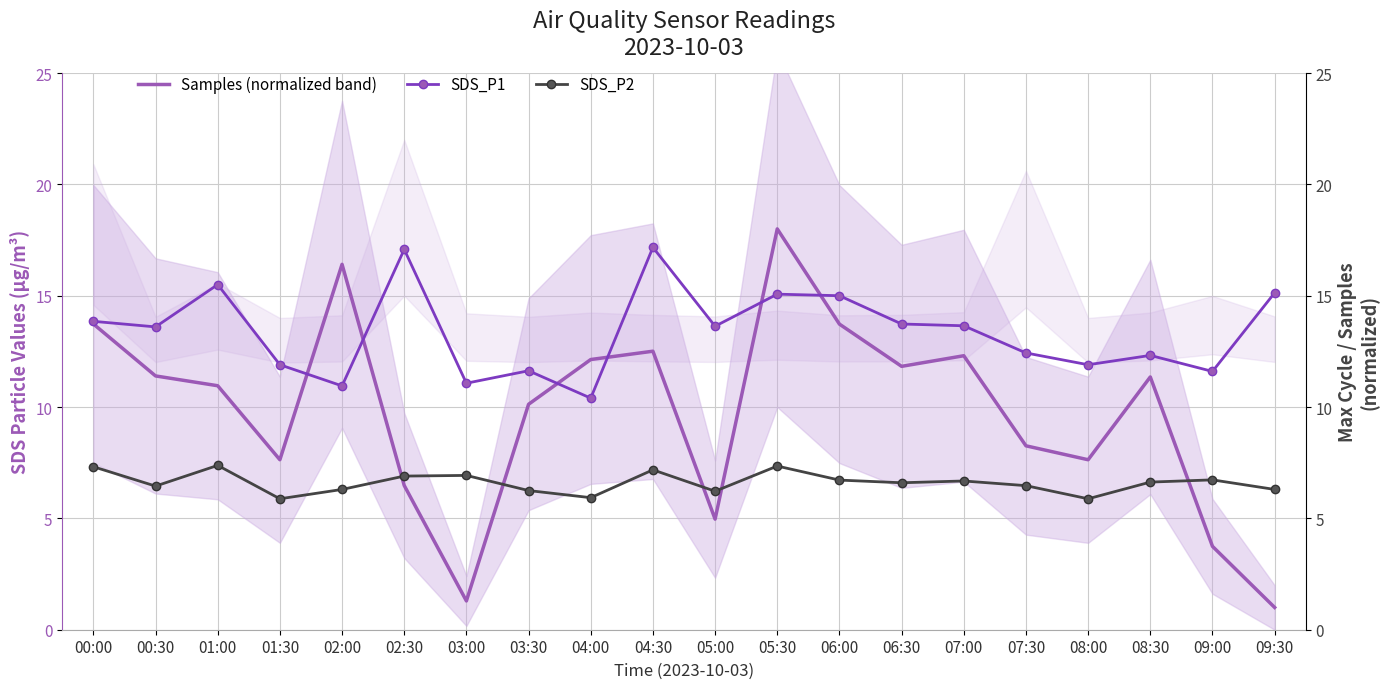

What are all the series names shown in the legend?

Samples (normalized band), SDS_P1, SDS_P2